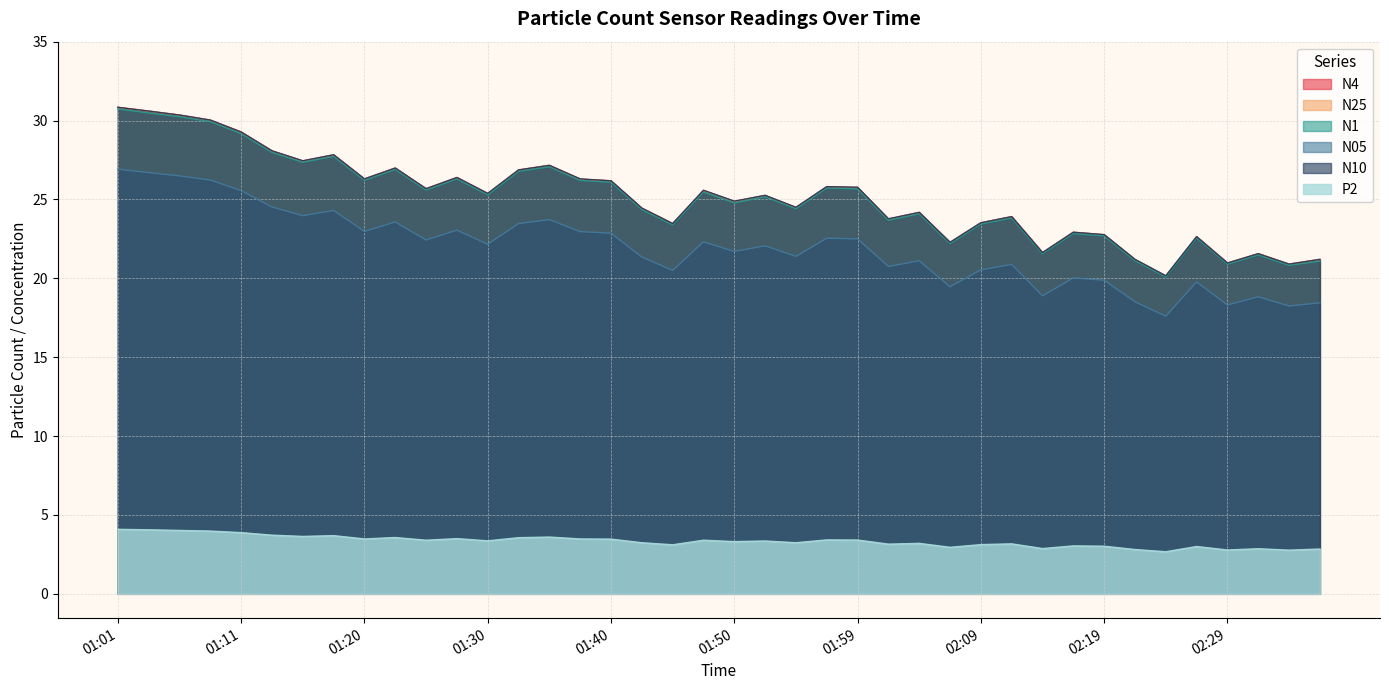

List the series in order of their peak value, highest first.

N4, N10, N25, N1, N05, P2